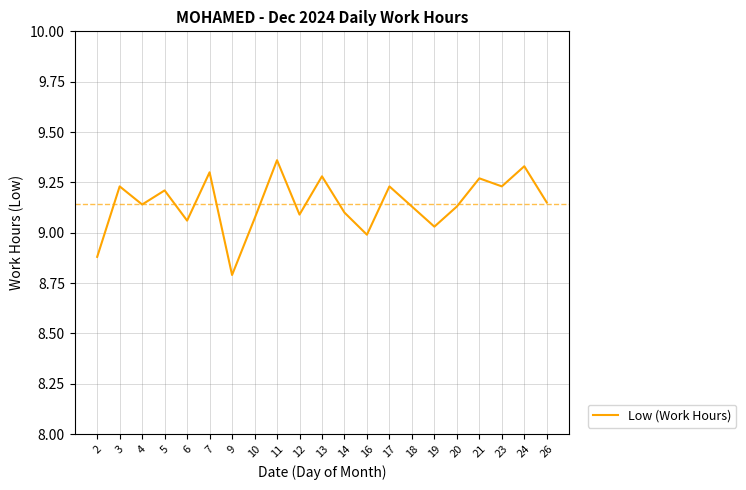

At which label does the data first exceed 9?

3